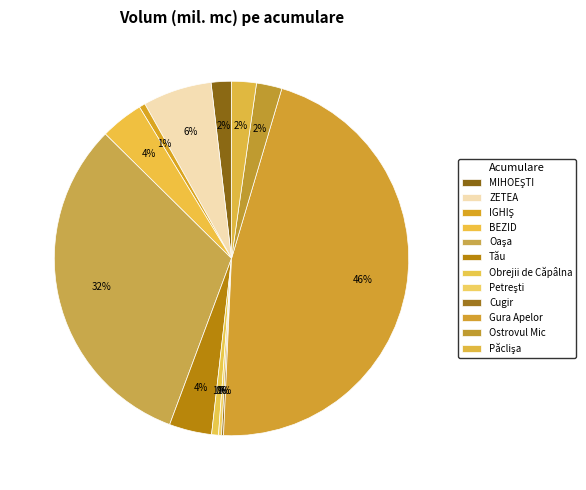

Is the sum of Tău and Gura Apelor greater than half?

Yes